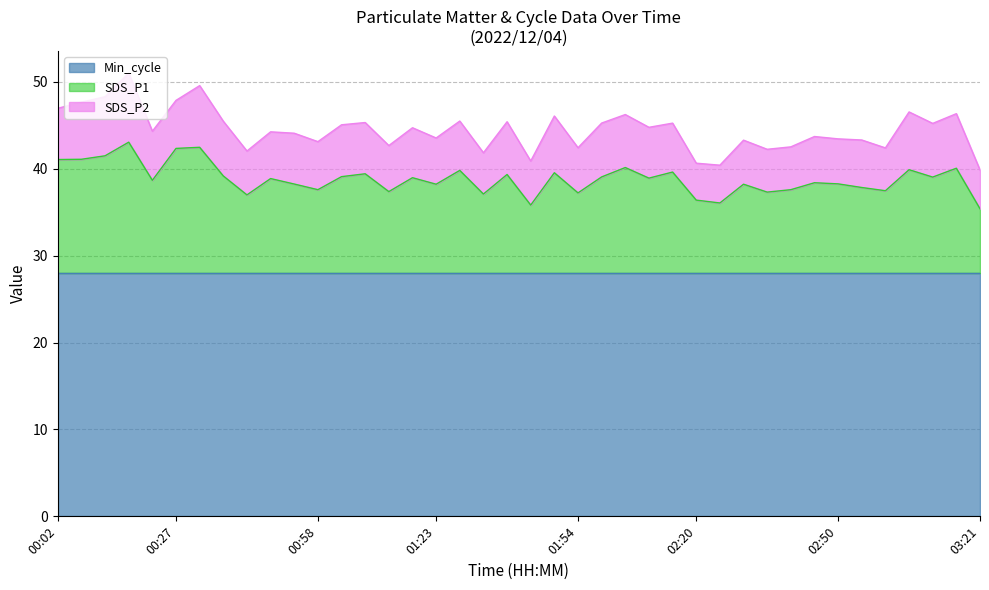

What is the lowest value of the Min_cycle series?

28.0